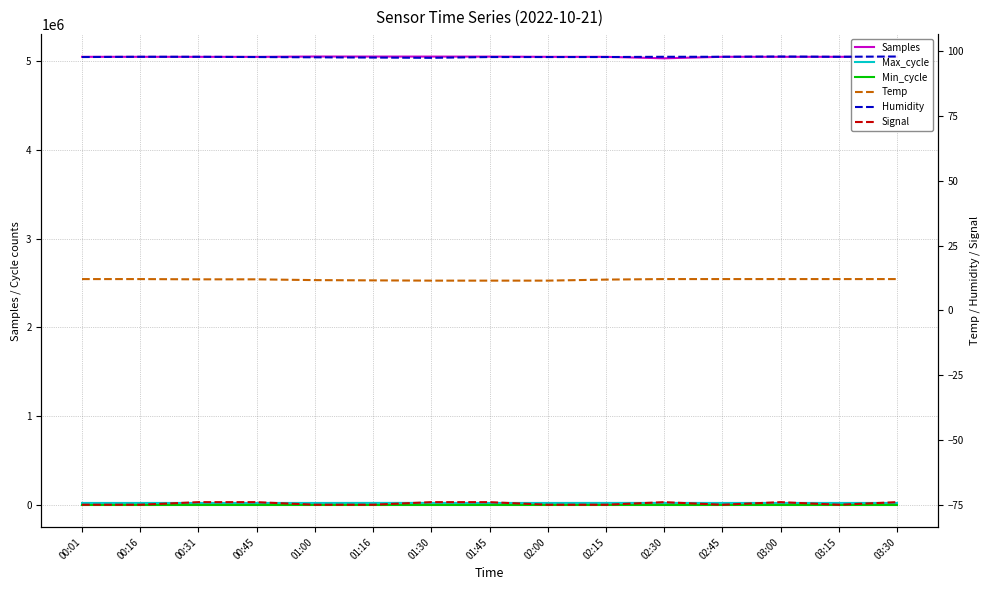

Which series has the largest total across all categories?

Samples